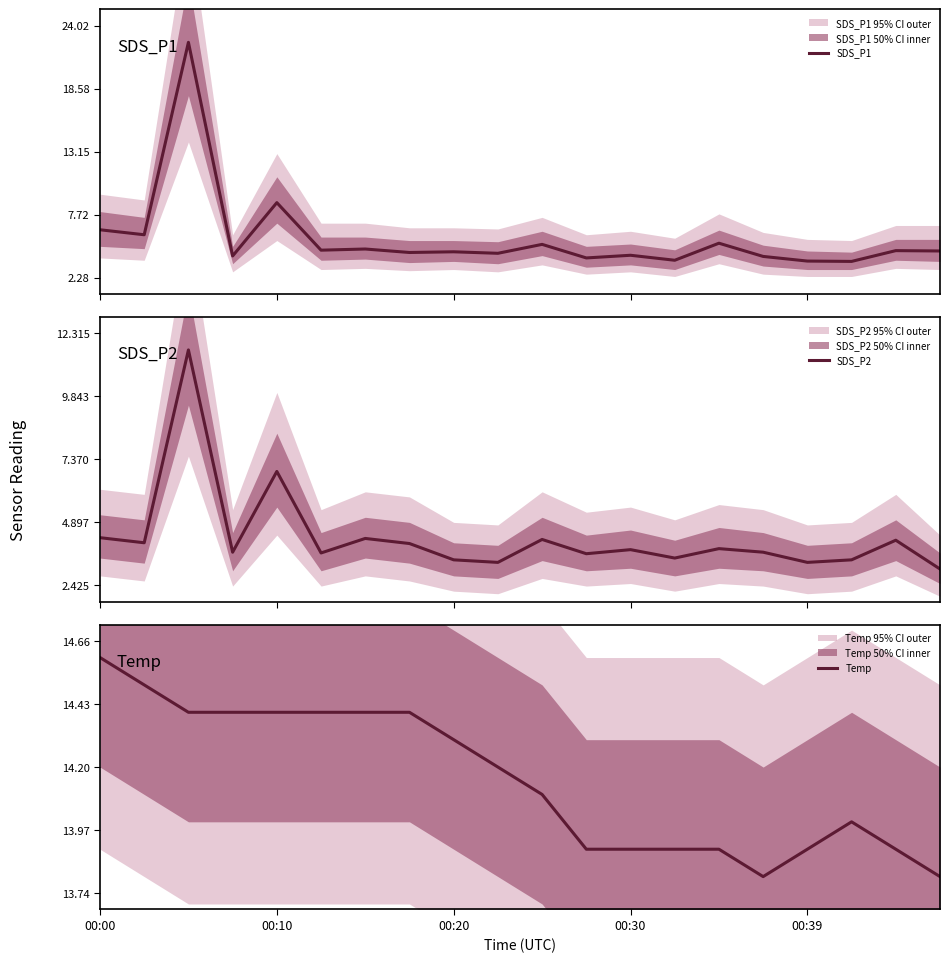

What is the sum of the SDS_P2 values at 19 and 7?

7.1